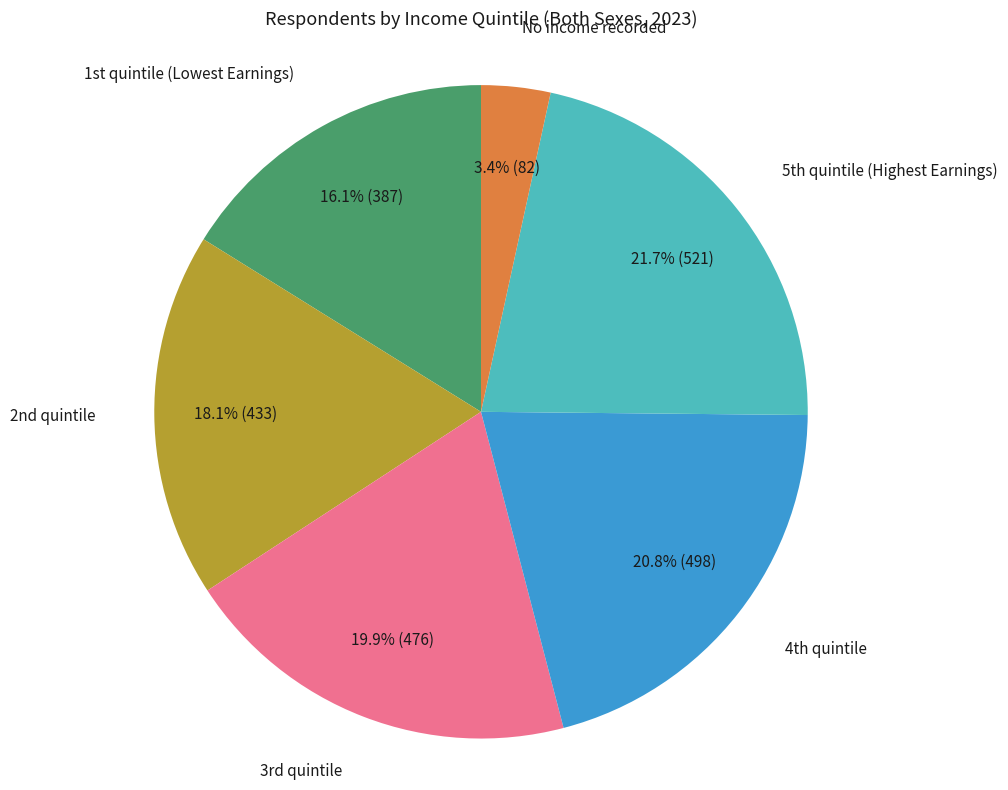

Is there a majority slice in this chart?

No